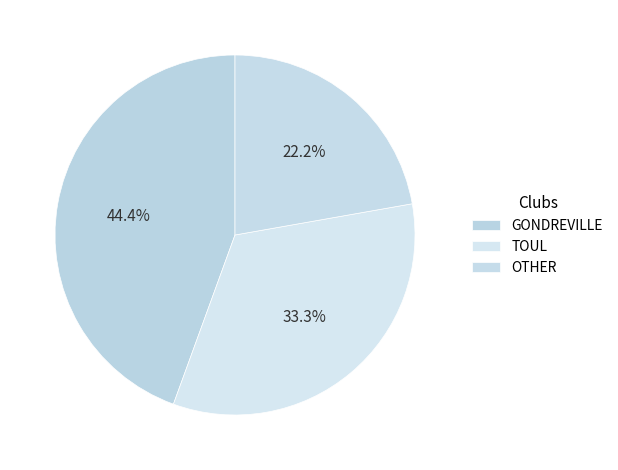

How many segments does this pie chart have?

3